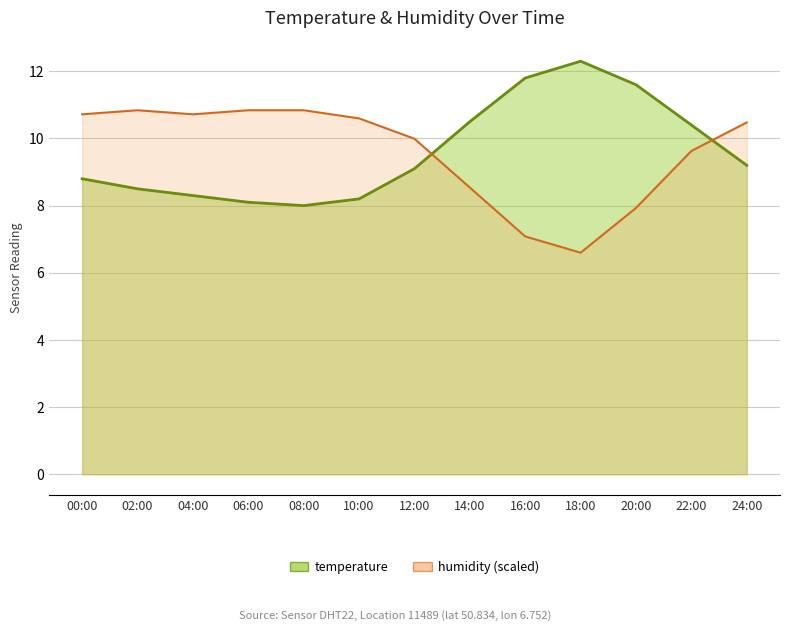

What is the average value of the temperature series?

9.6